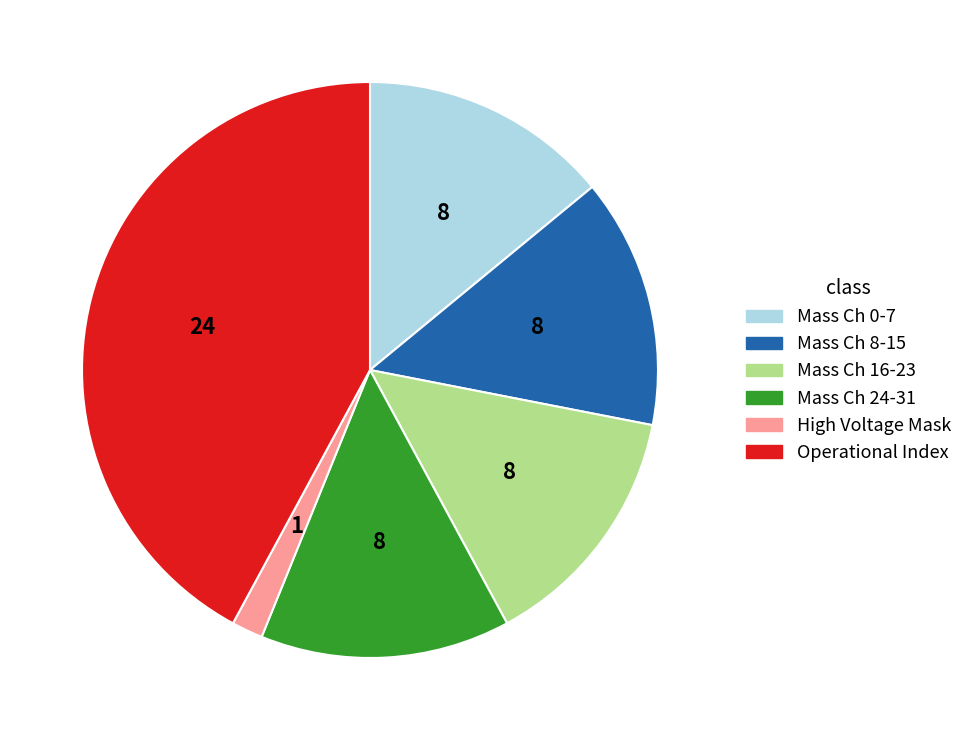

Is there a majority slice in this chart?

No